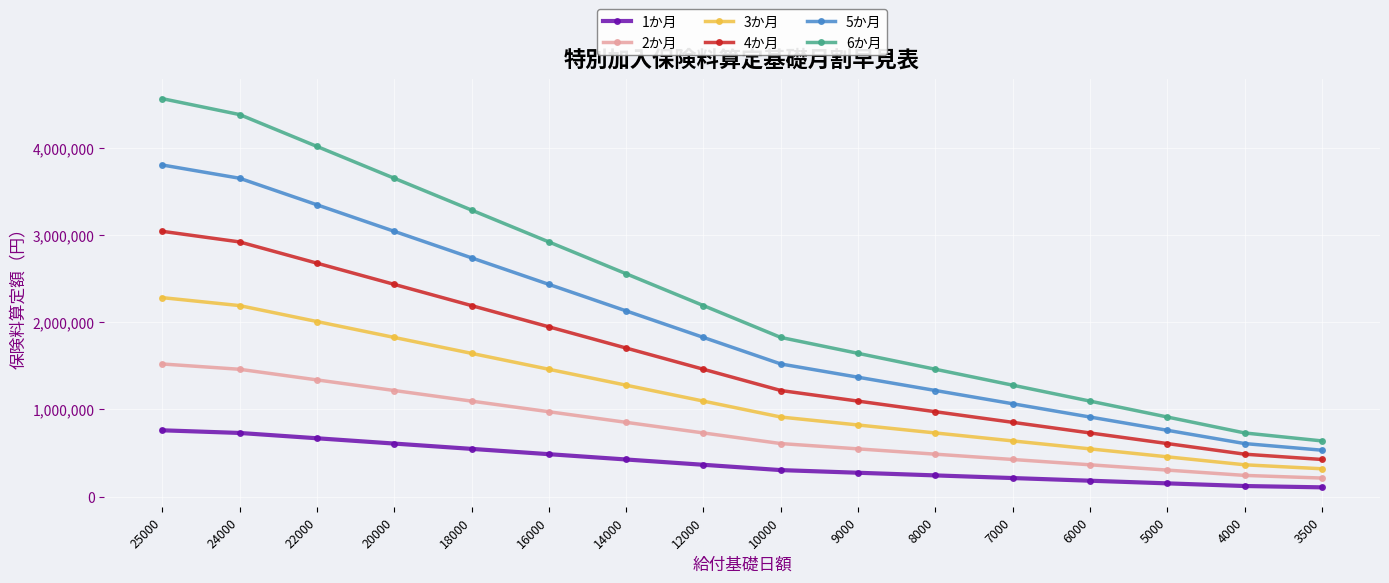

At which label does 4か月 reach its minimum?

3500